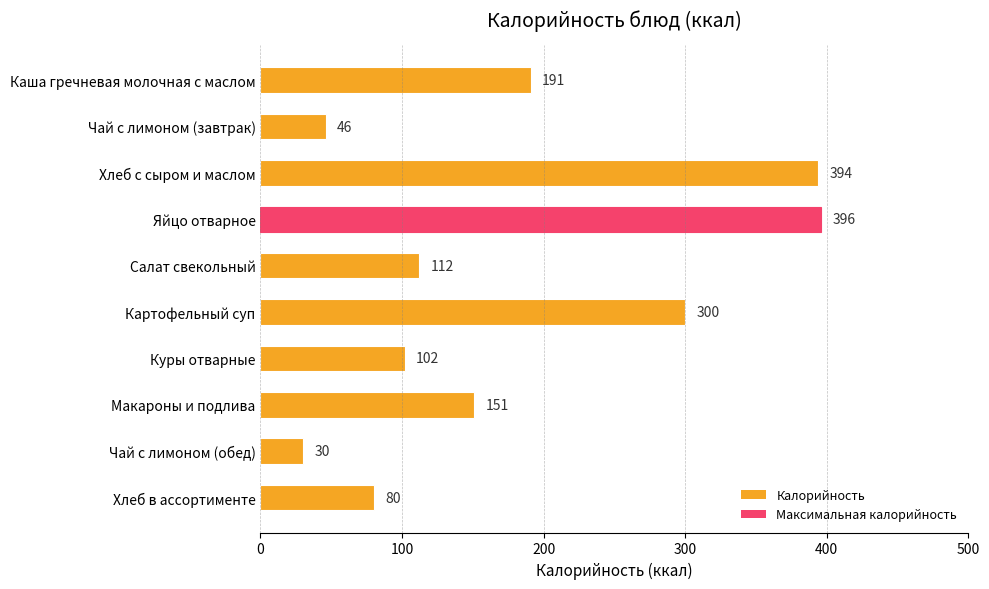

Reading top to bottom, transcribe all the data shown in this chart.

Каша гречневая молочная с маслом=191	Чай с лимоном (завтрак)=46	Хлеб с сыром и маслом=394	Яйцо отварное=396	Салат свекольный=112	Картофельный суп=300	Куры отварные=102	Макароны и подлива=151	Чай с лимоном (обед)=30	Хлеб в ассортименте=80